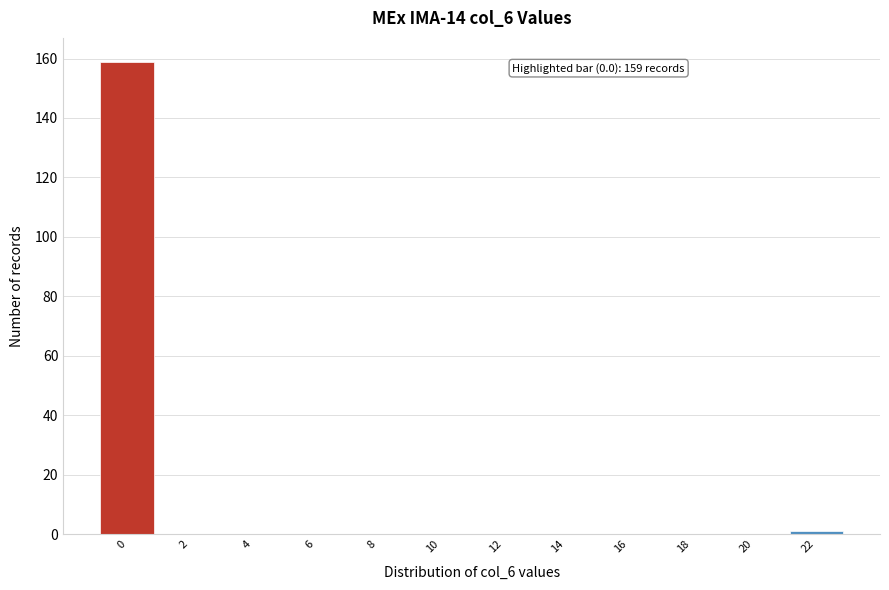

Reading left to right, transcribe all the data shown in this chart.

0=159	2=0	4=0	6=0	8=0	10=0	12=0	14=0	16=0	18=0	20=0	22=1